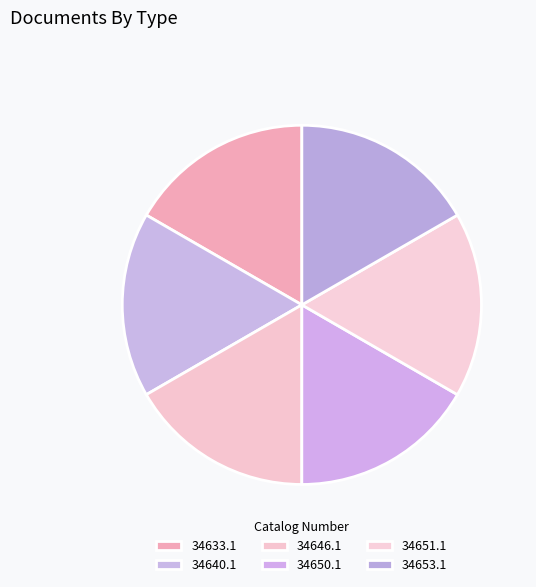

Between 34650.1 and 34651.1, which is larger?

34650.1